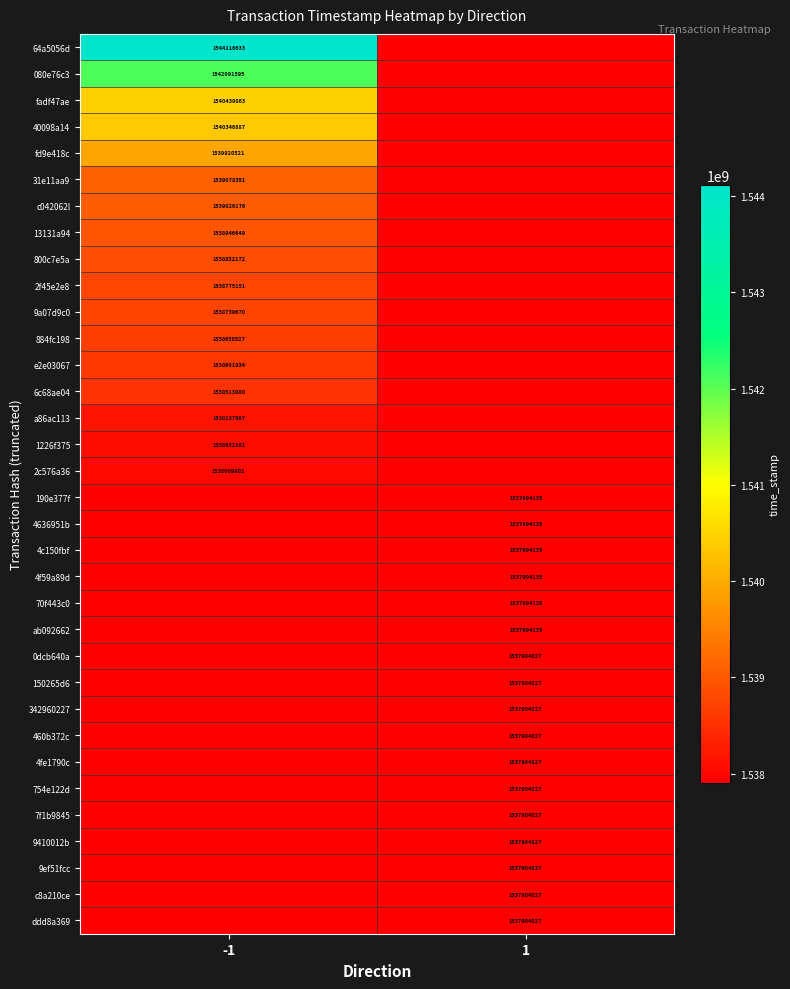

The value of 70f443c0 at 1 is 2445551883. True or false?

False